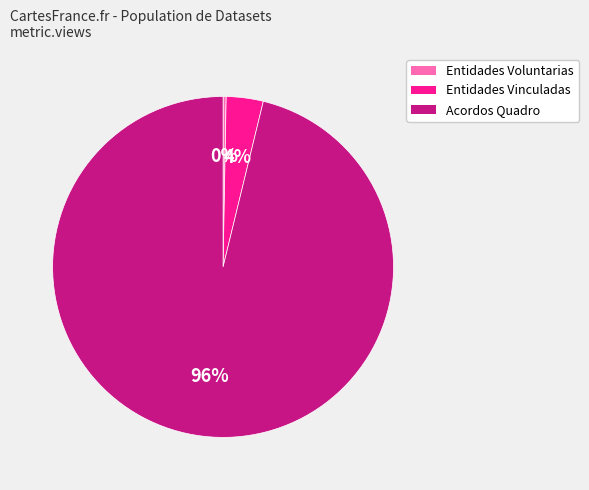

Does any single category account for the majority?

Yes